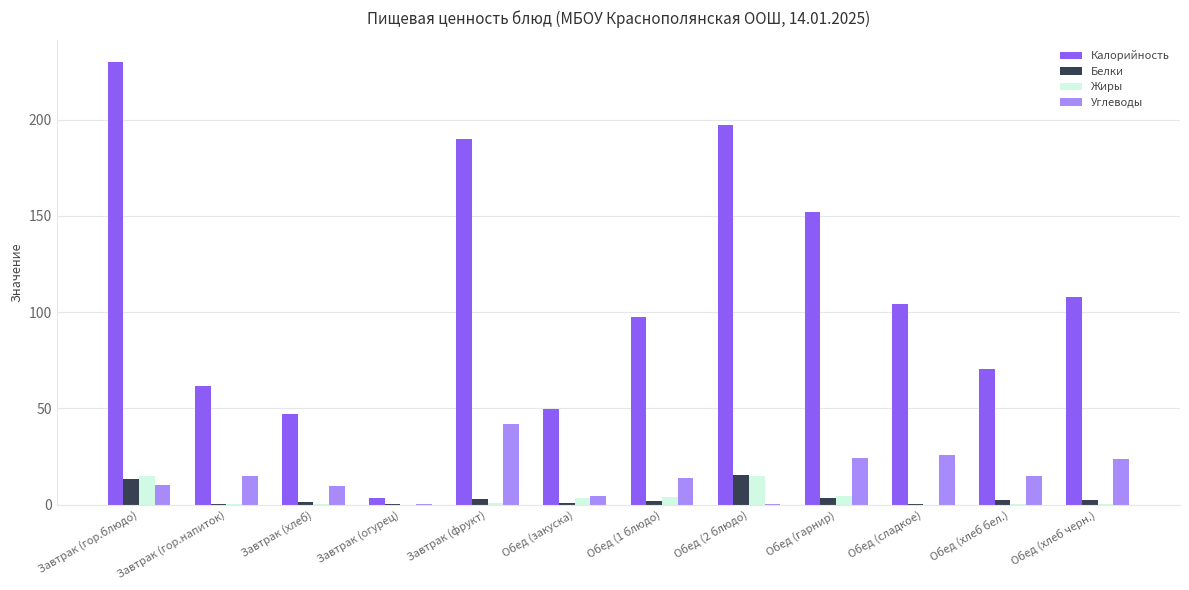

Between Завтрак (огурец) and Завтрак (фрукт), which series saw the biggest shift?

Калорийность